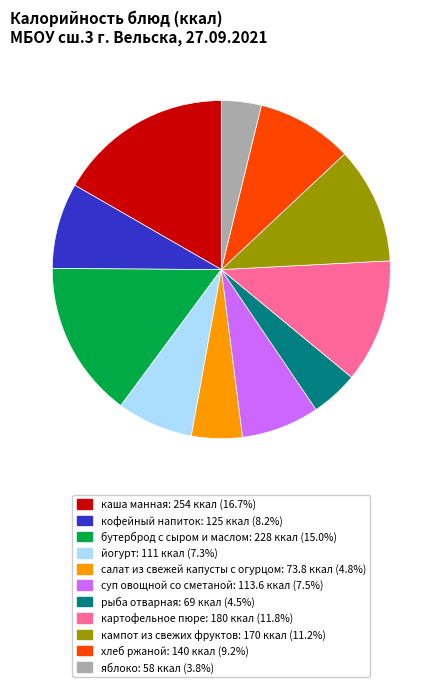

The кофейный напиток slice represents 1% of the pie. True or false?

False